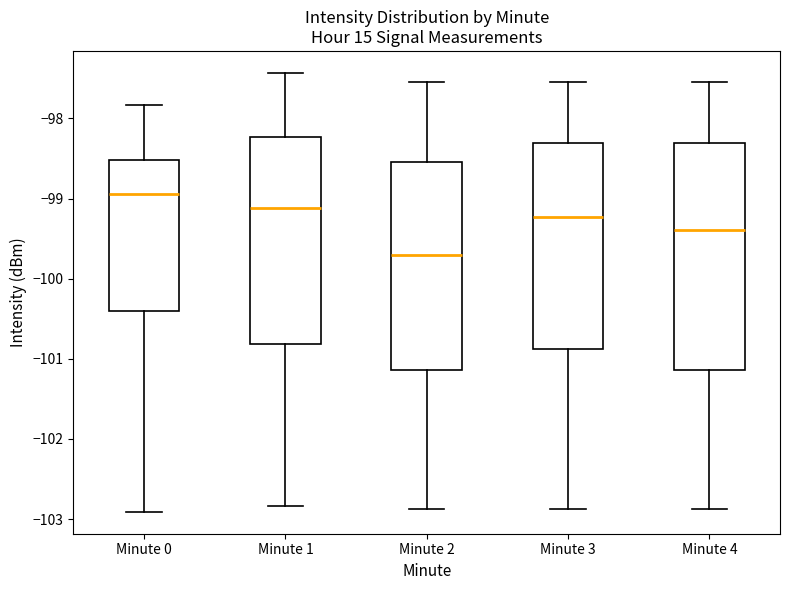

Reading left to right, read every box against the y-axis: the position of its median line, the range the box covers, and the ends of its whiskers. The values are not printed on the chart, so give them approximately, as read against the axis.

Minute 0: median -98.9, box -100.4 to -98.5, whiskers -102.9 to -97.8
Minute 1: median -99.1, box -100.8 to -98.2, whiskers -102.8 to -97.4
Minute 2: median -99.7, box -101.1 to -98.5, whiskers -102.9 to -97.5
Minute 3: median -99.2, box -100.9 to -98.3, whiskers -102.9 to -97.5
Minute 4: median -99.4, box -101.1 to -98.3, whiskers -102.9 to -97.5